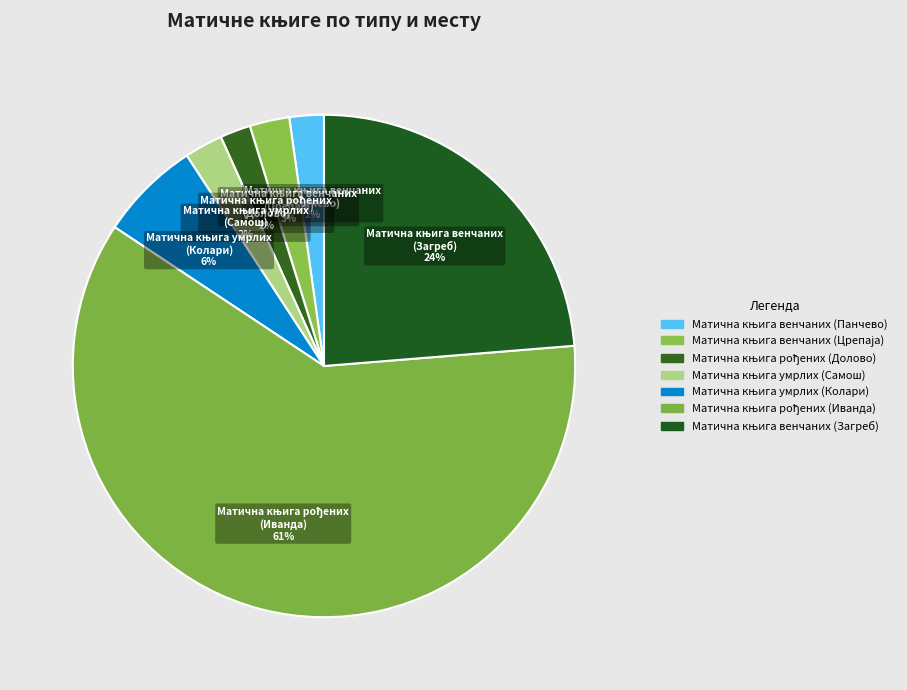

Count the number of slices in the pie.

7